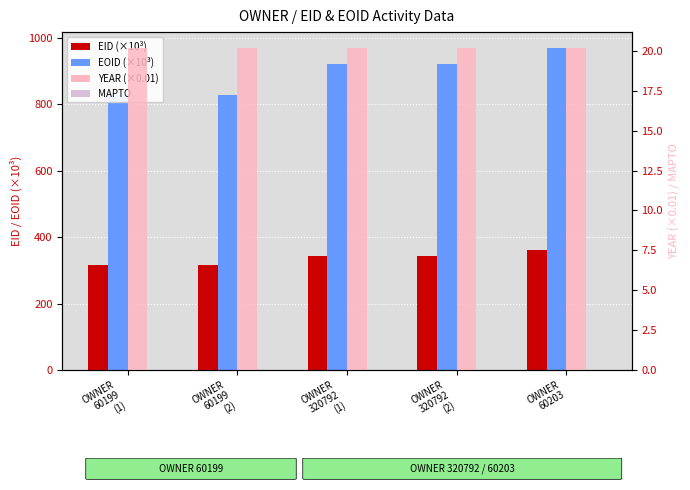

The value of EOID (×10³) at OWNER
60199
(1) is 829.5. True or false?

True